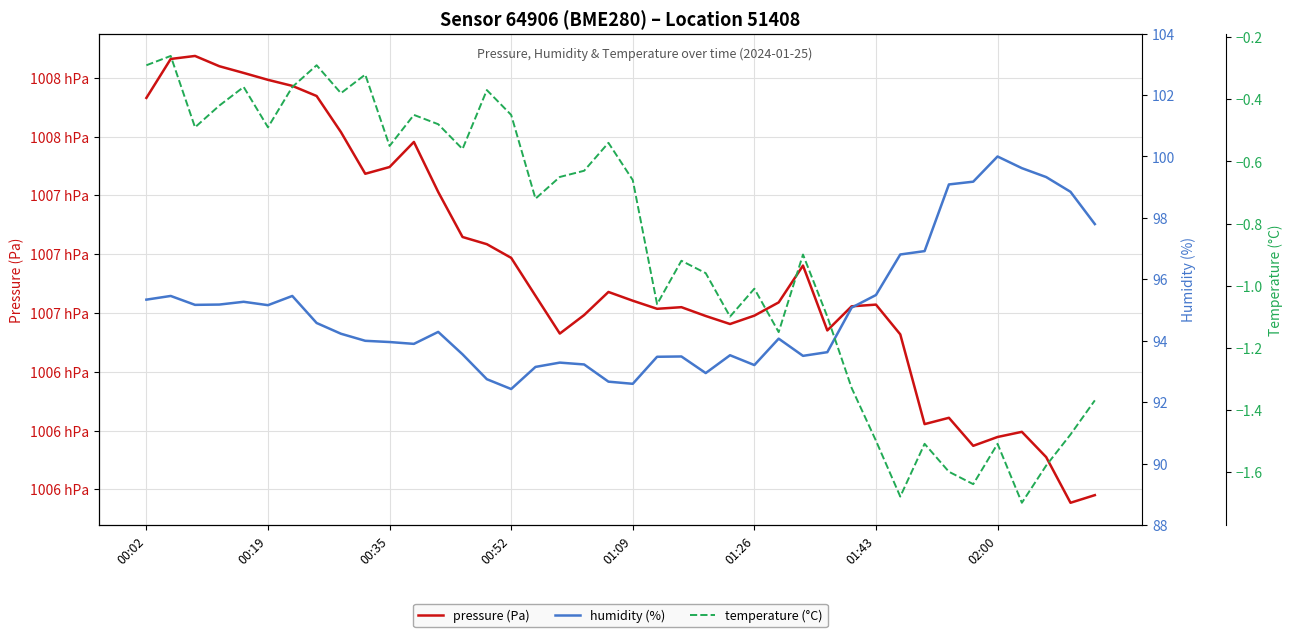

The humidity (%) series shows 95.3 at 00:02. True or false?

True